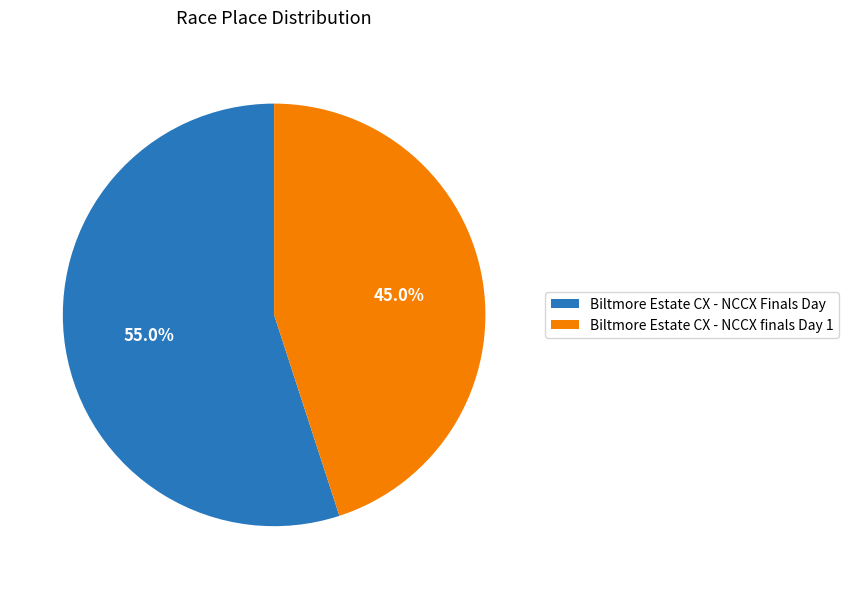

To the nearest percent, what percentage of the pie is Biltmore Estate CX - NCCX finals Day 1?

45%